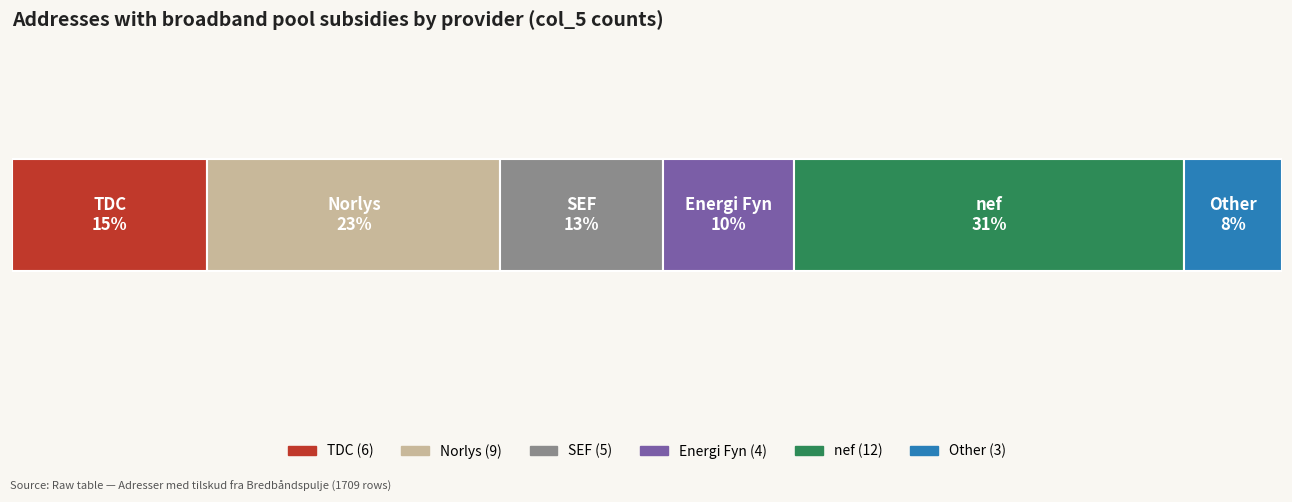

What position from the left is Norlys?

2